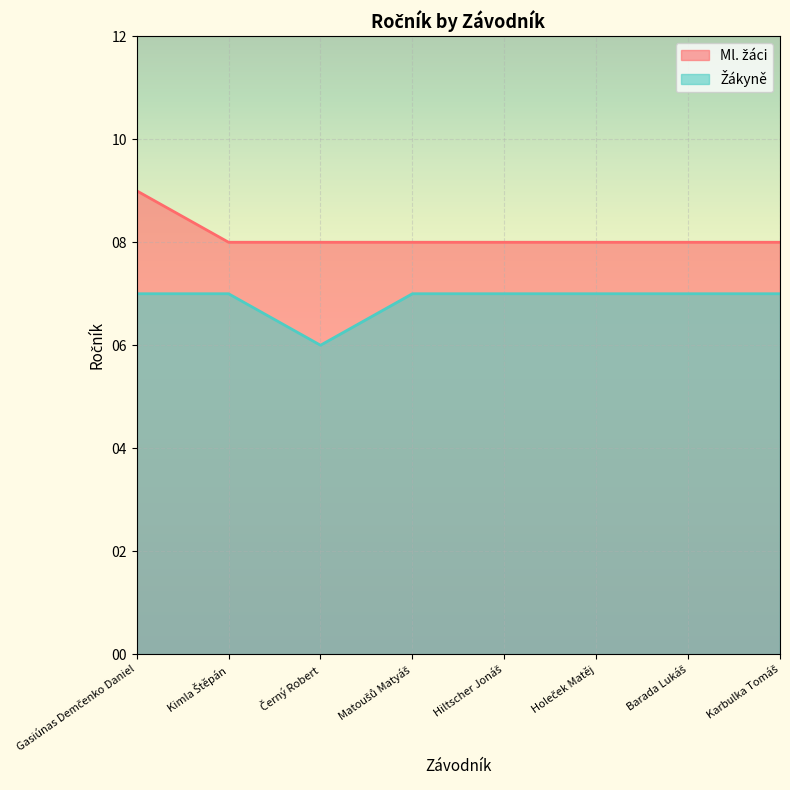

Is it true that Ml. žáci equals 9 at Gasiúnas Demčenko Daniel?

True